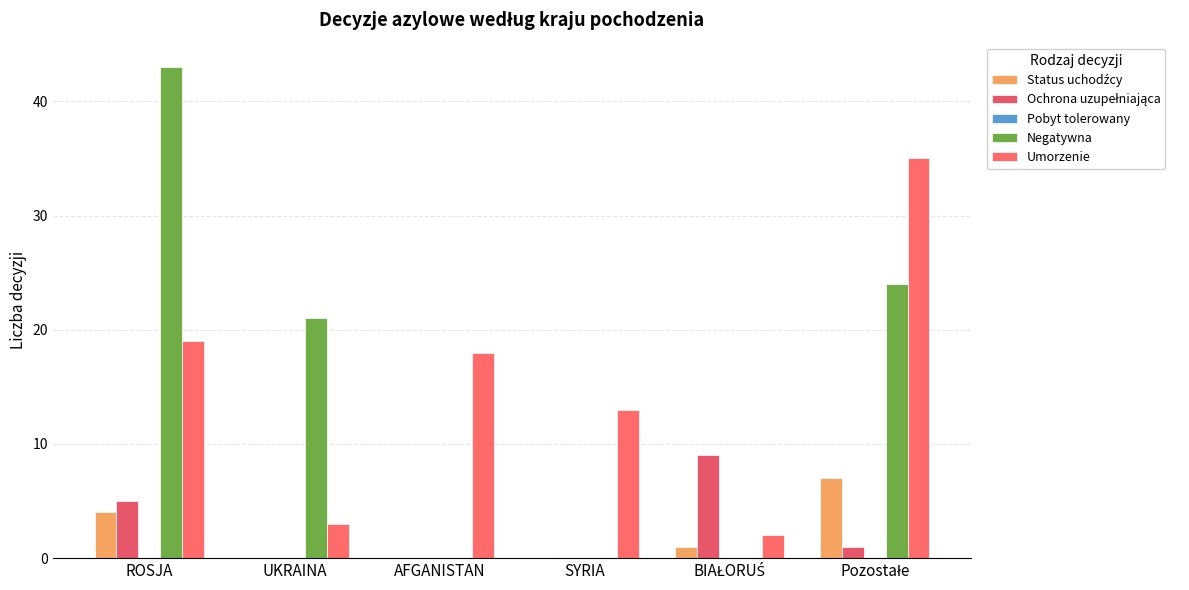

Count the number of categories in the chart.

6